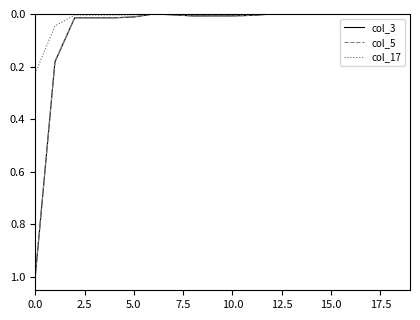

Does the chart have visible grid lines?

No